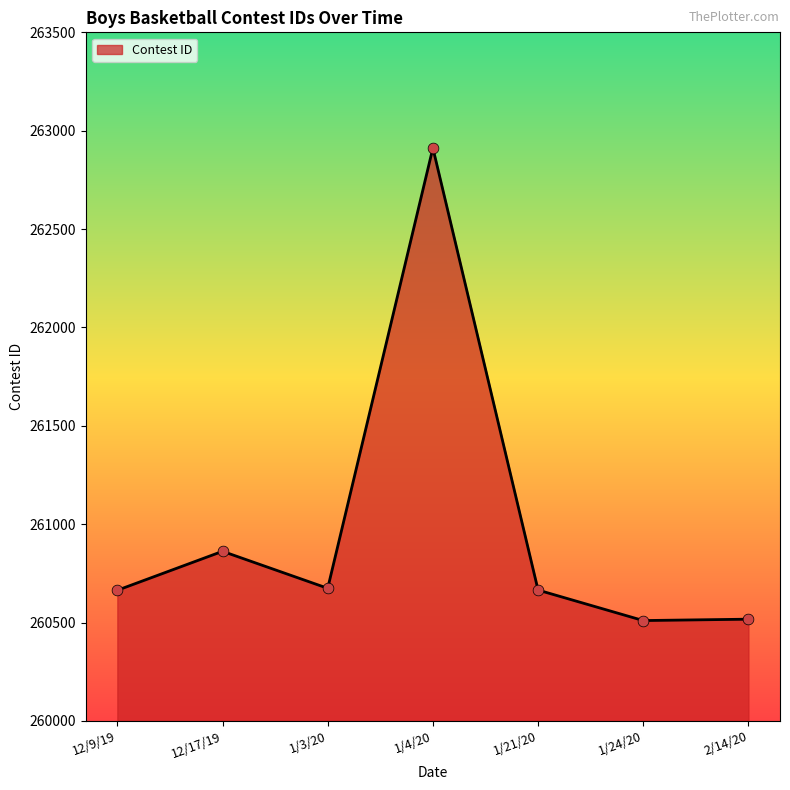

What is the change in value from 12/9/19 to 1/3/20?

+10